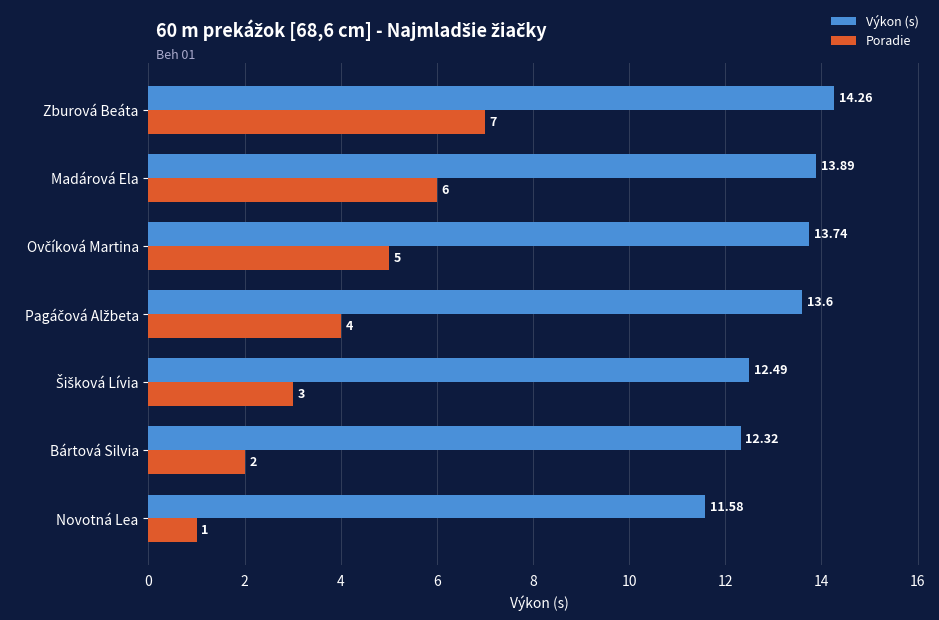

What is the difference between the maximum and minimum values in the Výkon (s) series?

2.7